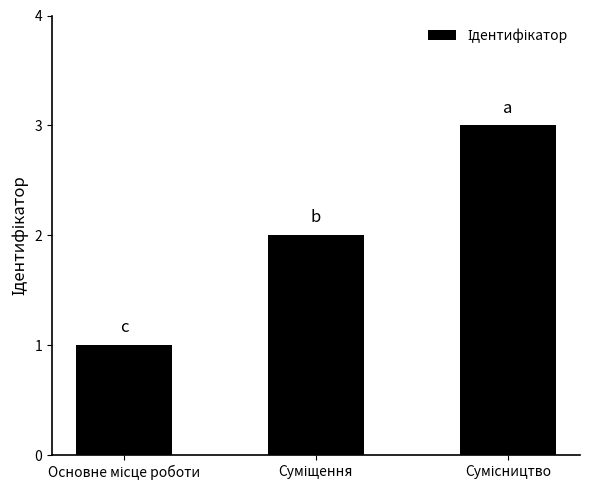

What is the sum of all values?

6